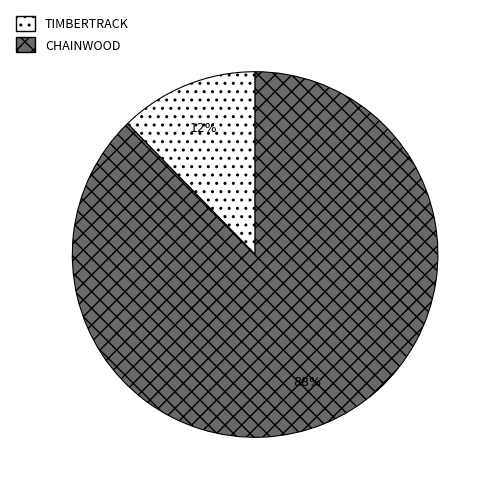

Which slice is the largest?

CHAINWOOD